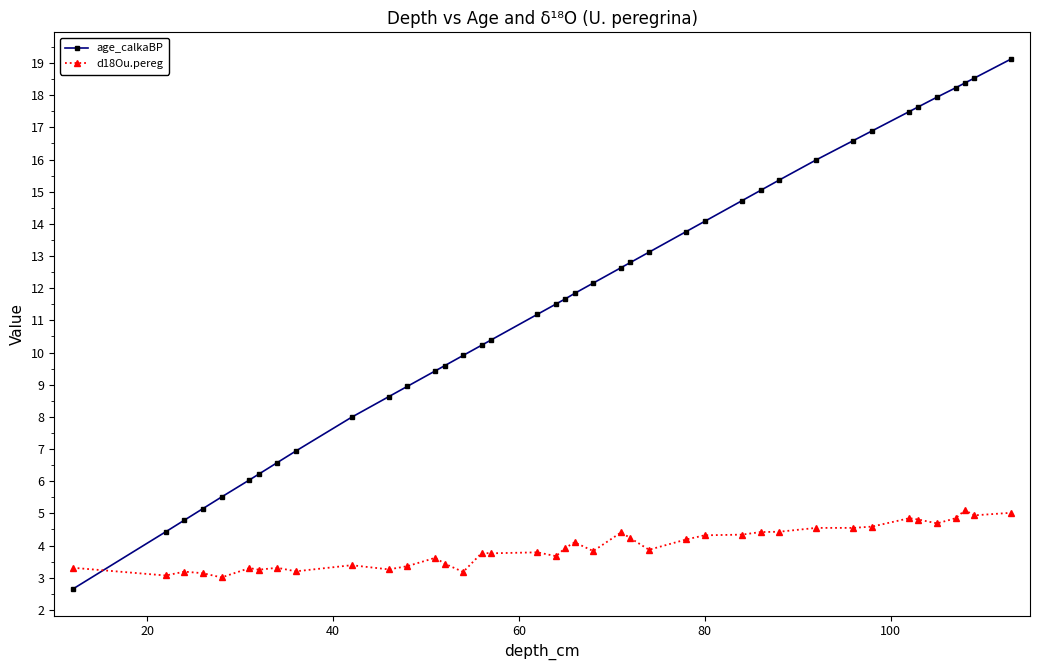

Which series has the largest range (max minus min)?

age_calkaBP